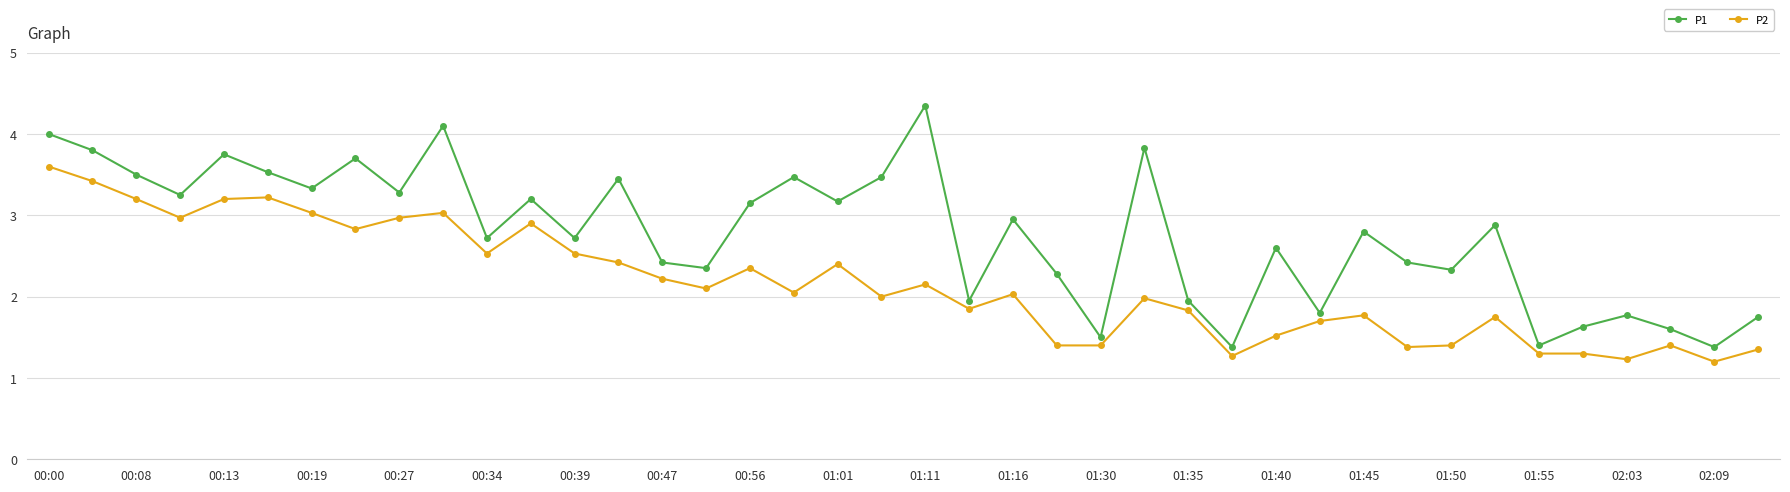

What is the average value of the P1 series?

2.8